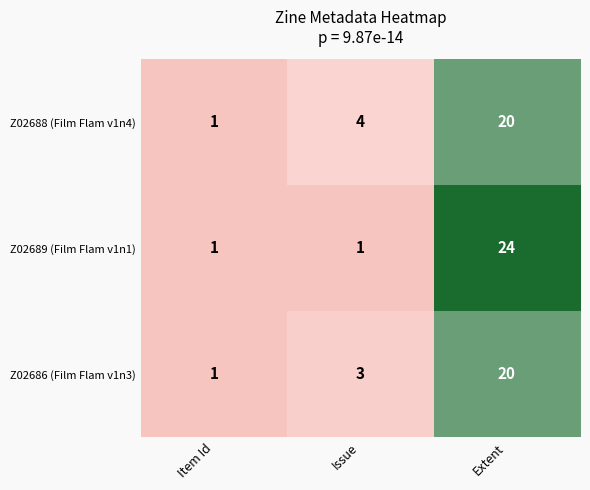

Reading left to right, what are all the values shown in this chart?

Z02688 (Film Flam v1n4): 1	4	20
Z02689 (Film Flam v1n1): 1	1	24
Z02686 (Film Flam v1n3): 1	3	20